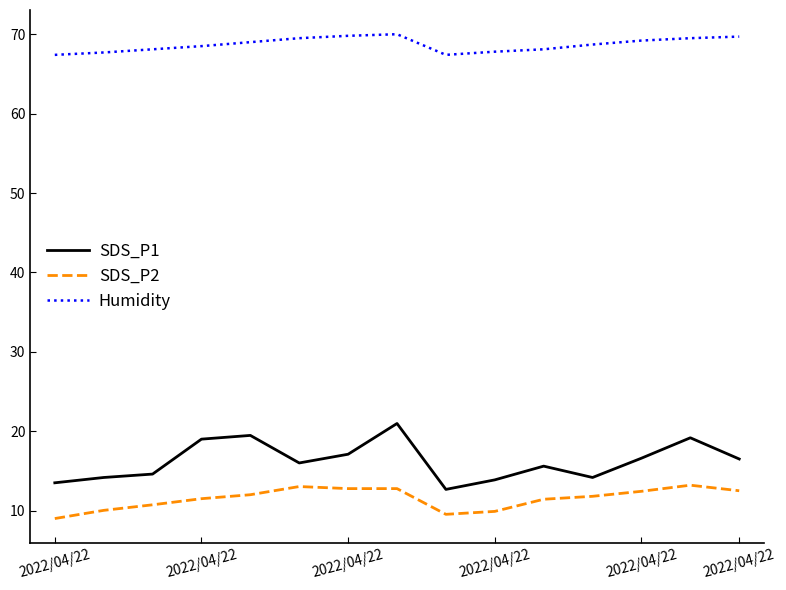

What is the difference between the maximum and minimum values in the SDS_P2 series?

4.2